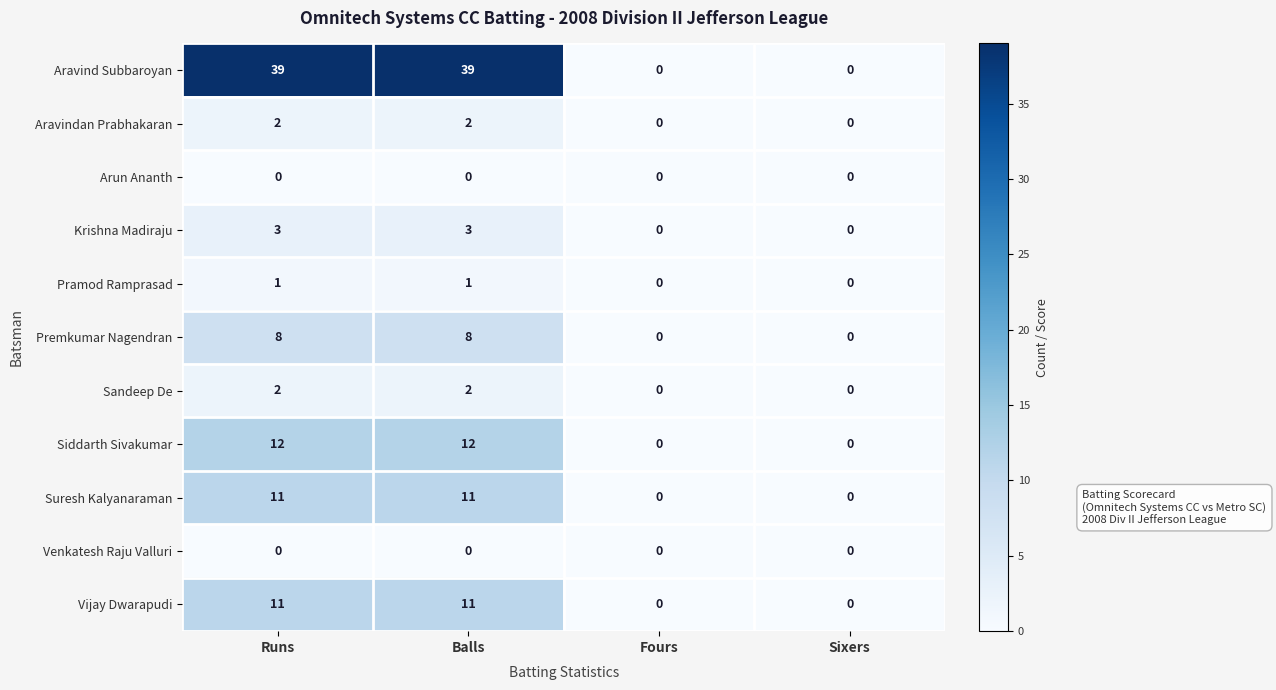

Which series changed the most between Runs and Sixers?

Aravind Subbaroyan